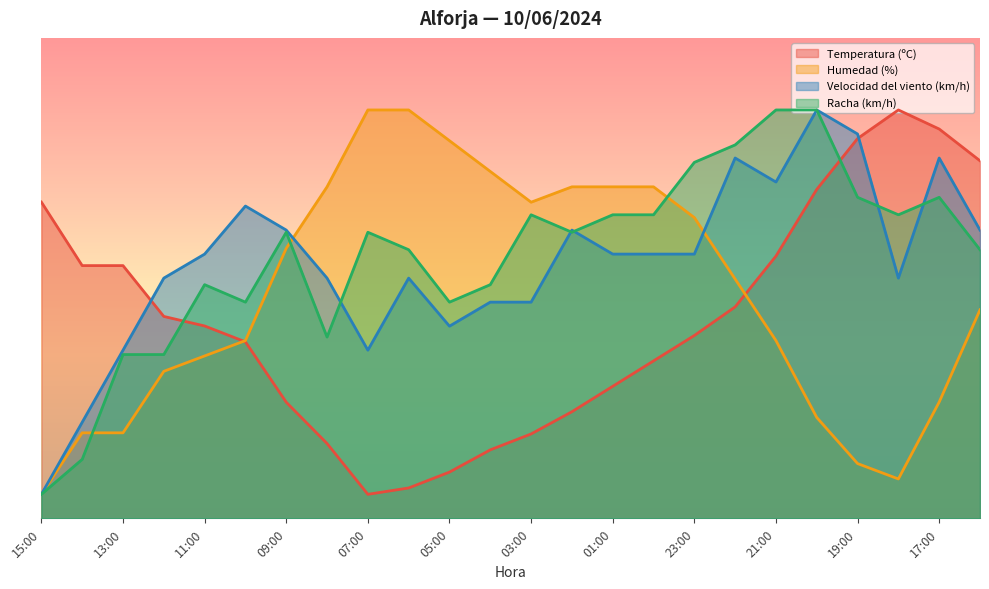

What is the average value of the Velocidad del viento (km/h) series?

53.1